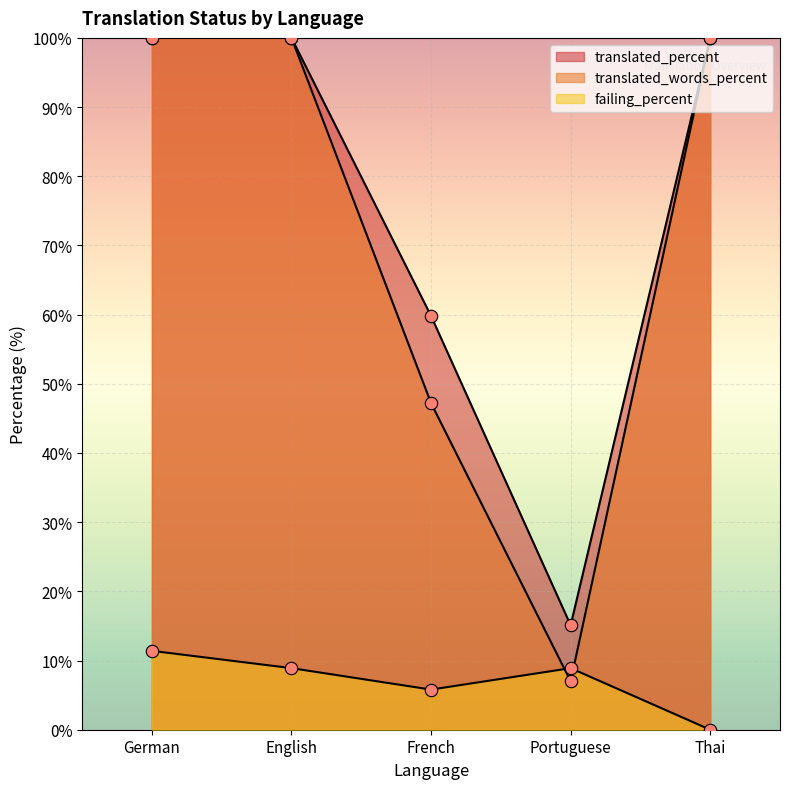

Is the value of translated_percent at French greater than the value of failing_percent at French?

Yes